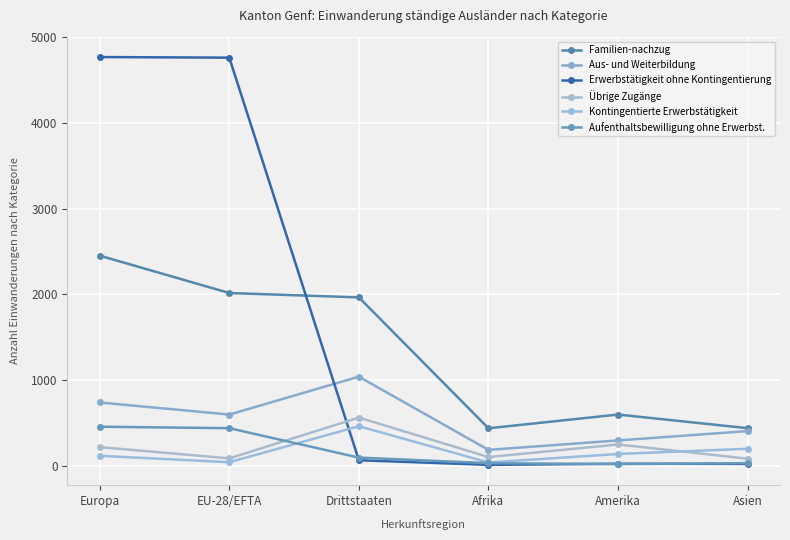

What is the difference between the Erwerbstätigkeit ohne Kontingentierung values at Asien and Afrika?

11